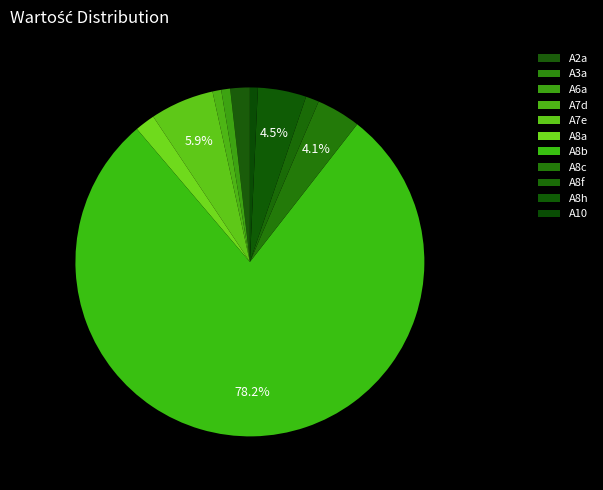

To the nearest percent, what portion does A8a represent?

2%